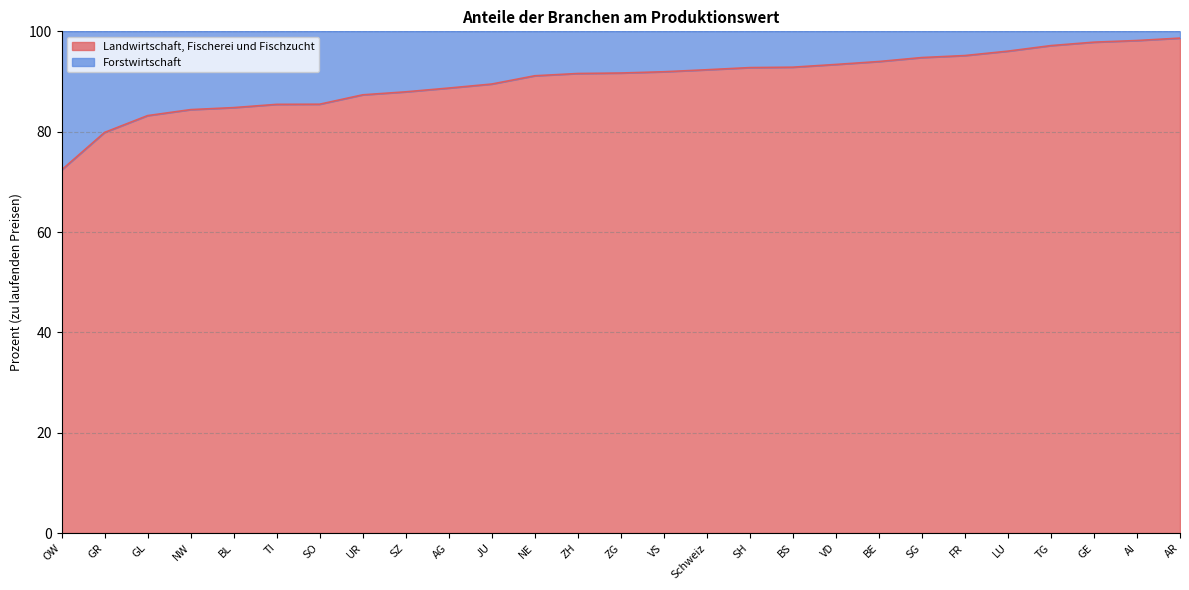

How many values exceed 91?

16